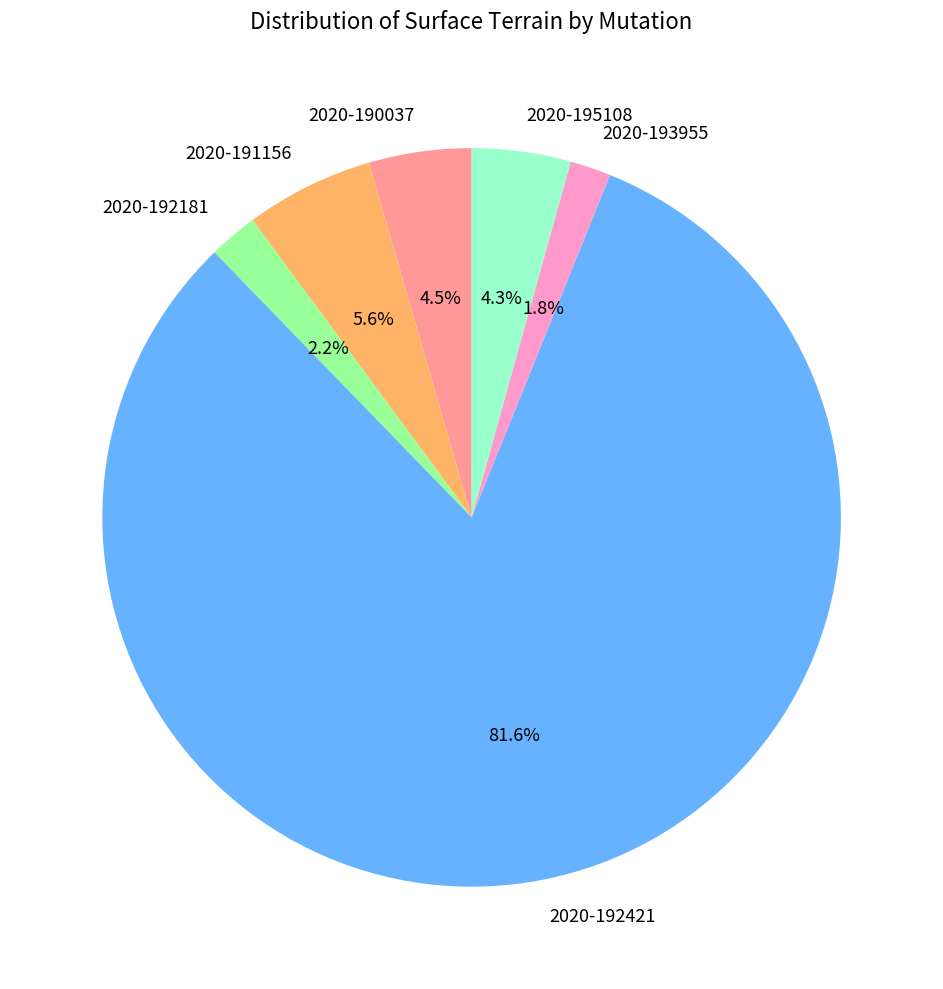

How many segments does this pie chart have?

6